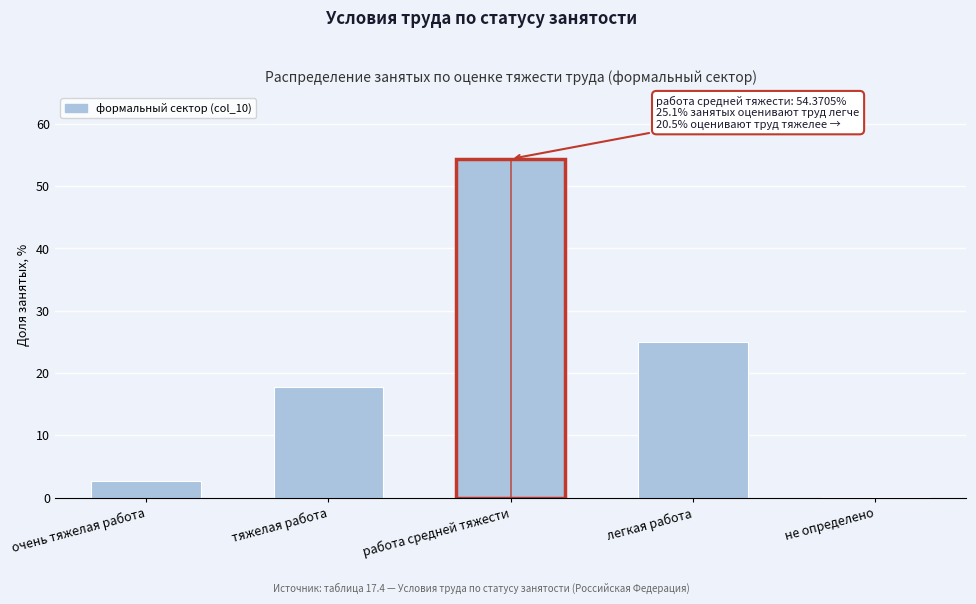

Reading left to right, transcribe all the data shown in this chart.

очень тяжелая работа=2.7	тяжелая работа=17.8	работа средней тяжести=54.4	легкая работа=25.0	не определено=0.2